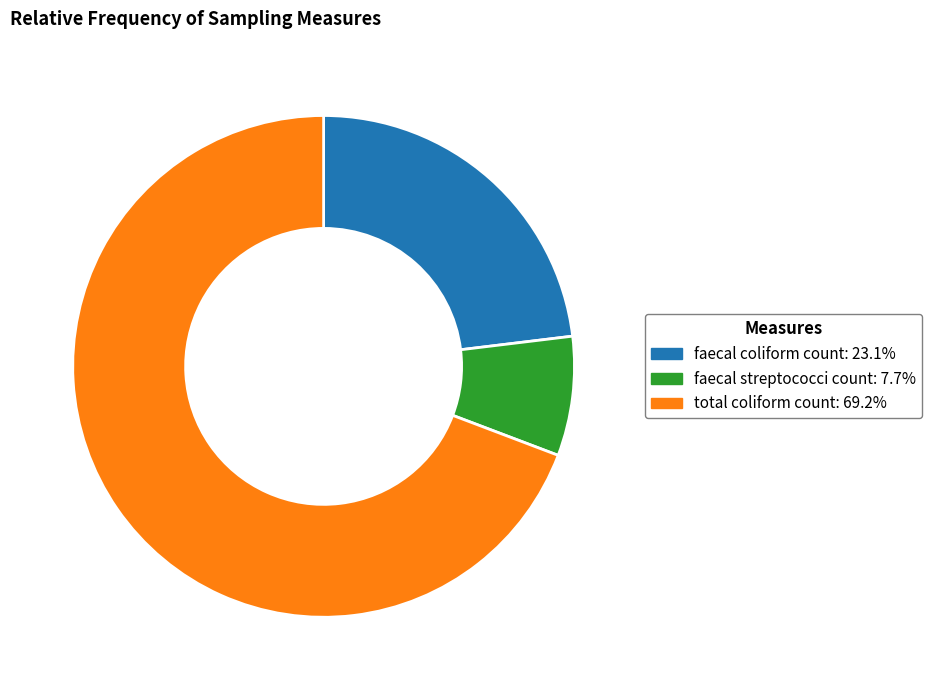

Does any single category account for the majority?

Yes